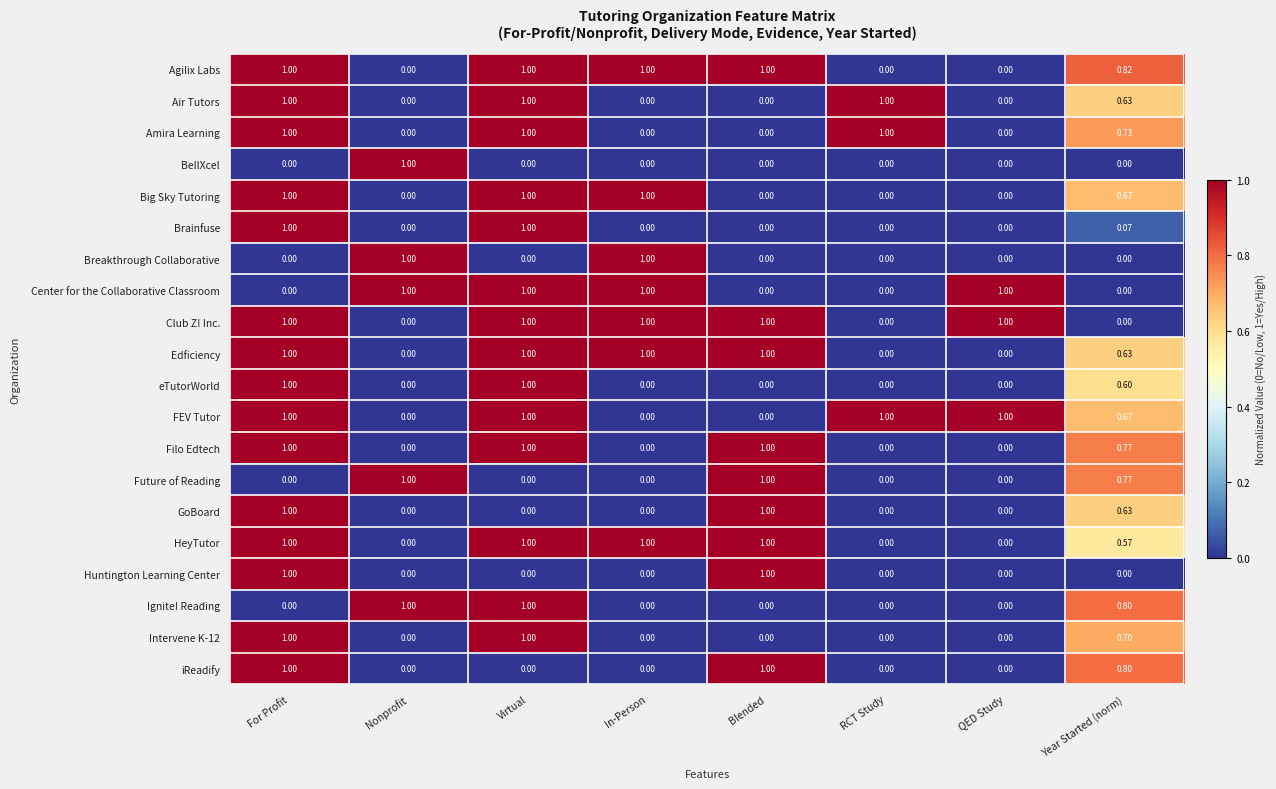

Which series has the largest total across all categories?

Club Z! Inc.